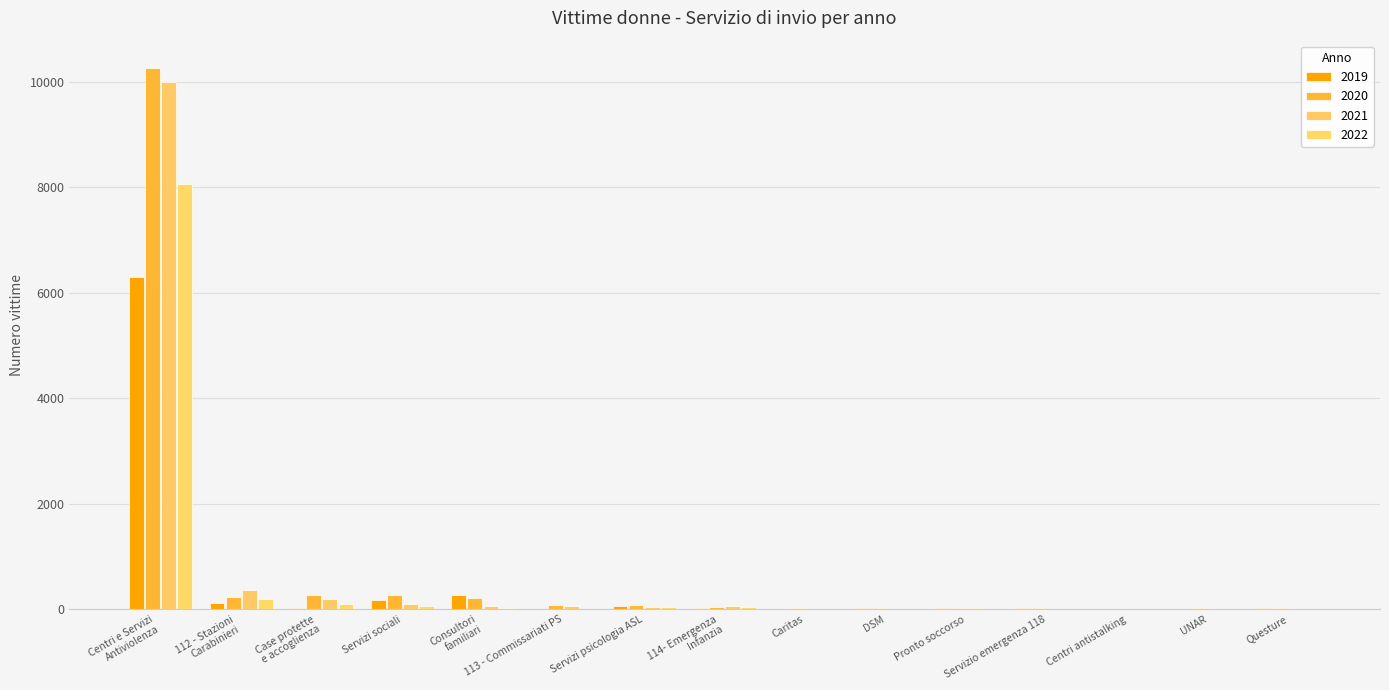

What are all the series names shown in the legend?

2019, 2020, 2021, 2022